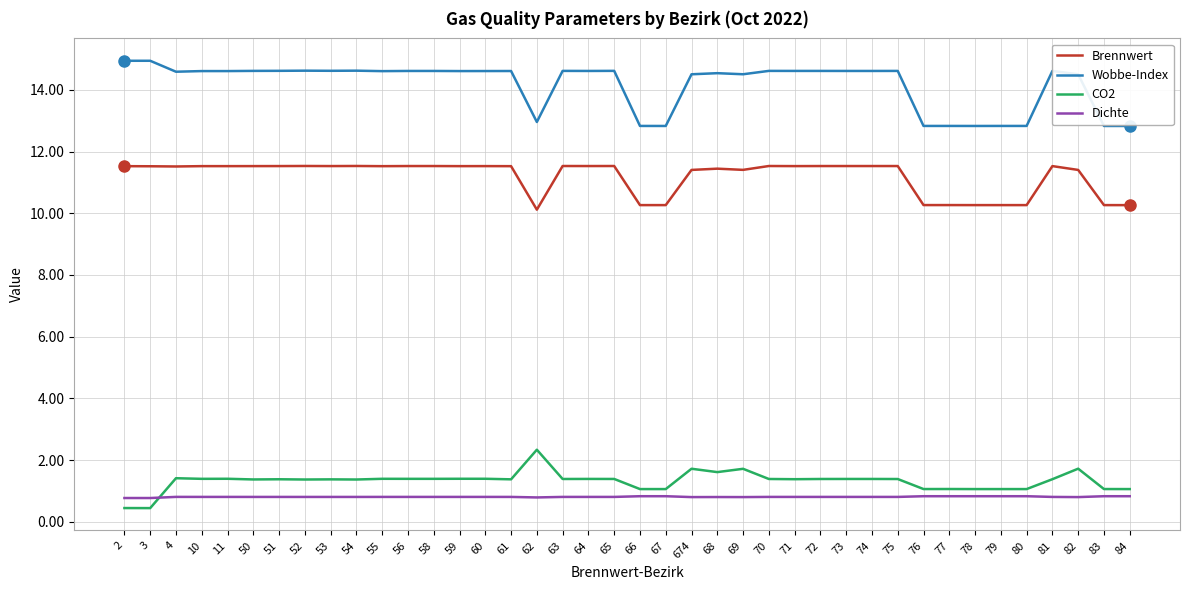

Count the number of categories in the chart.

40